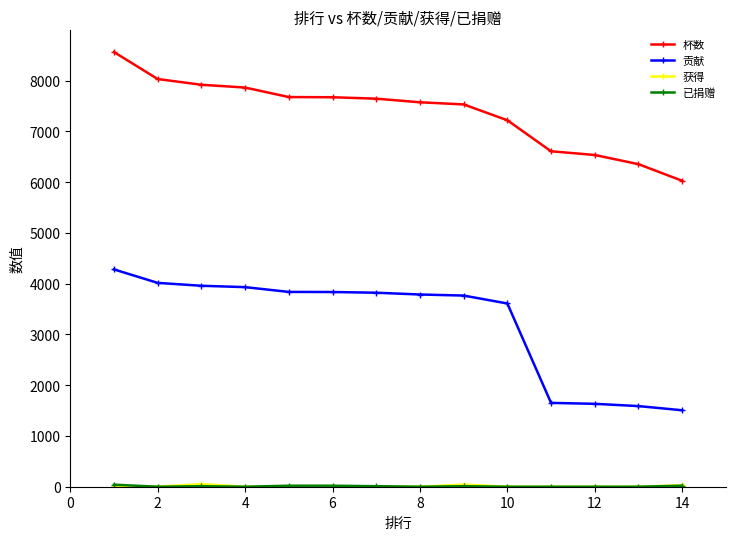

Which series has the widest spread of values?

贡献